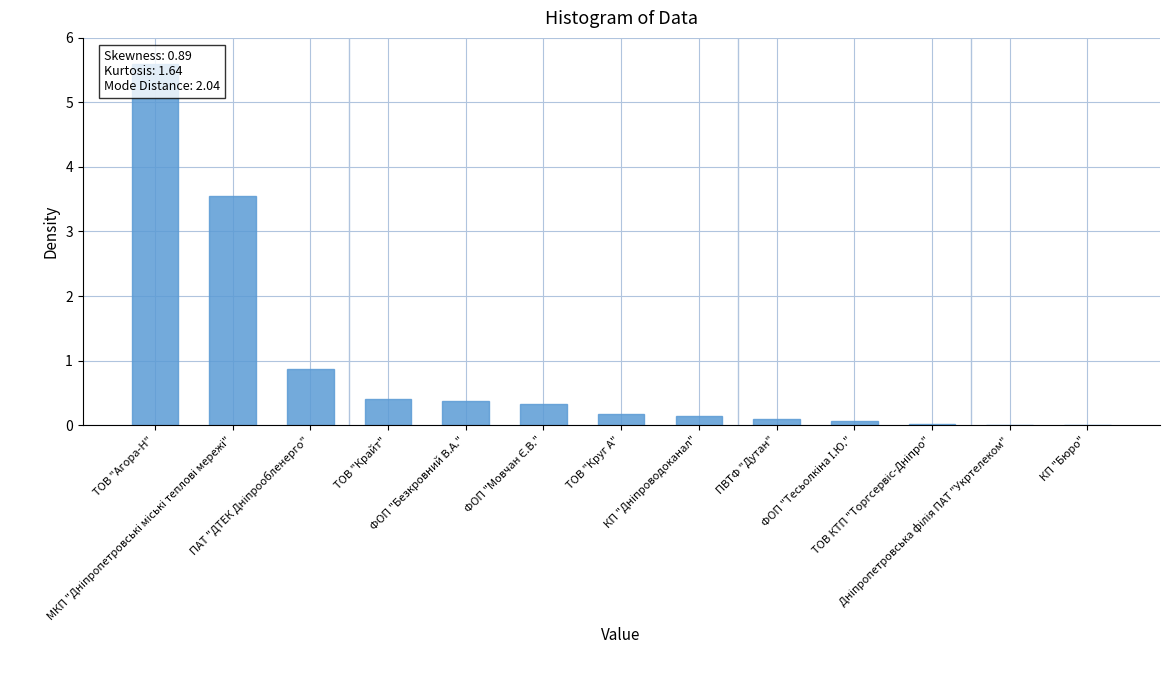

What is the sum of the values at ТОВ "Круг А" and ФОП "Тесьолкіна І.Ю."?

0.2